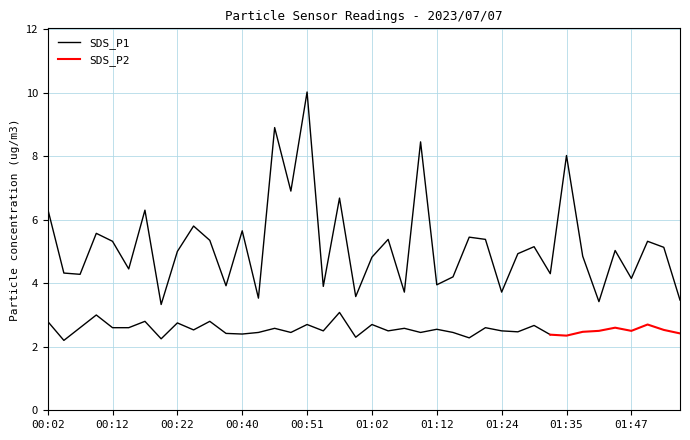

How many data points are above 5?

20